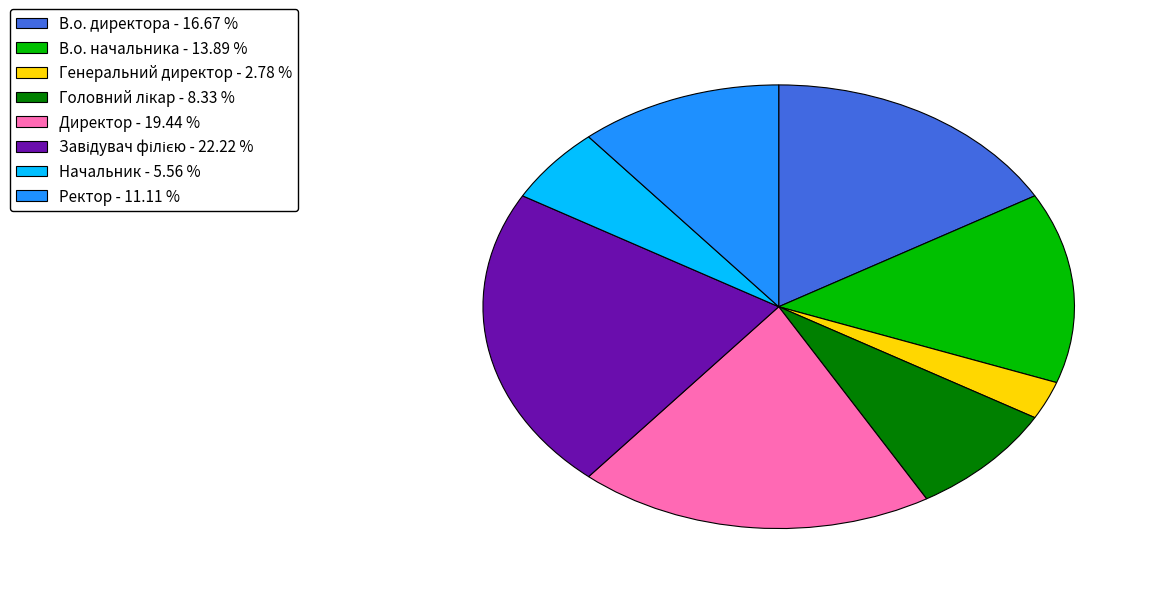

Combined, do В.о. директора - 16.67 % and Директор - 19.44 % account for over 50%?

No